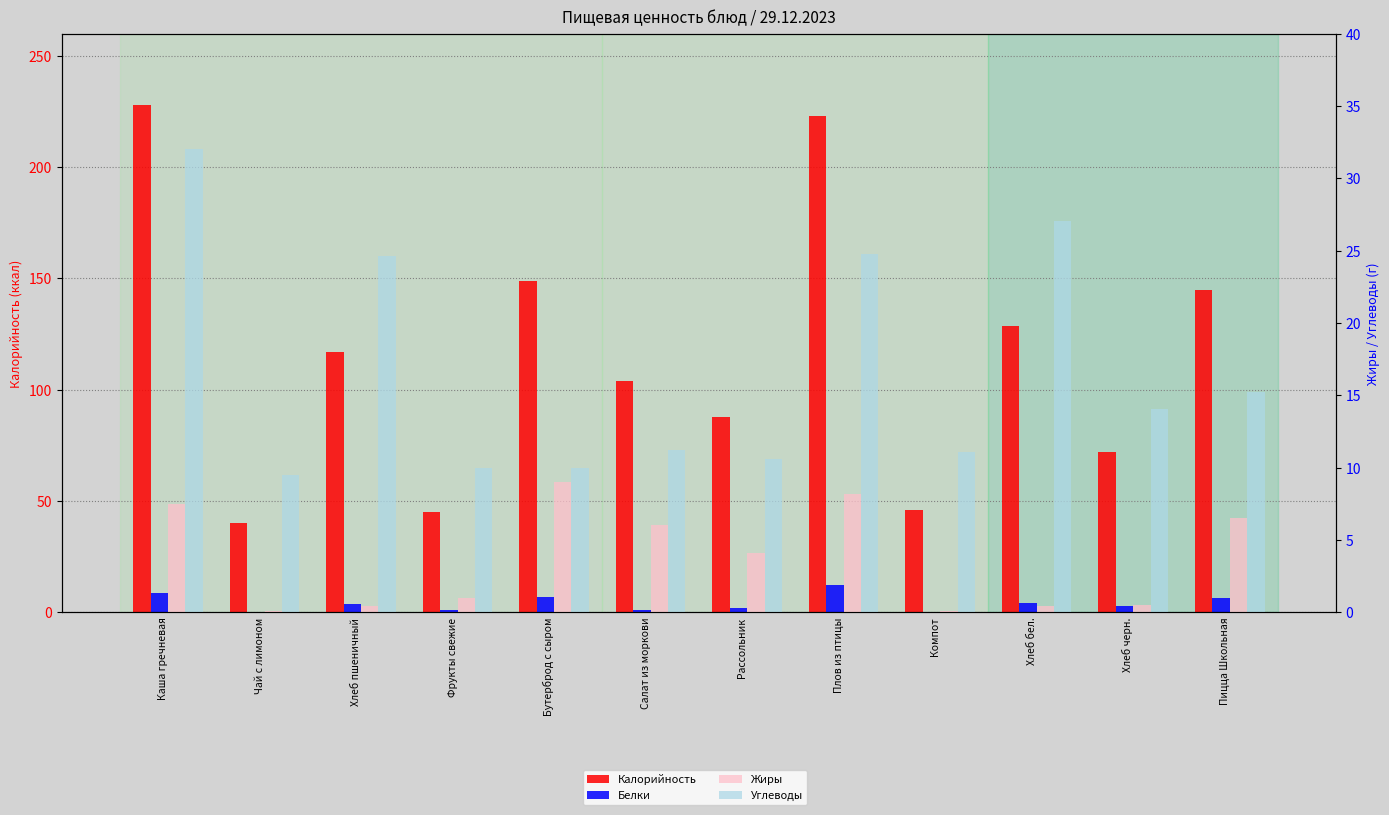

What is the minimum value shown in the chart?

0.1